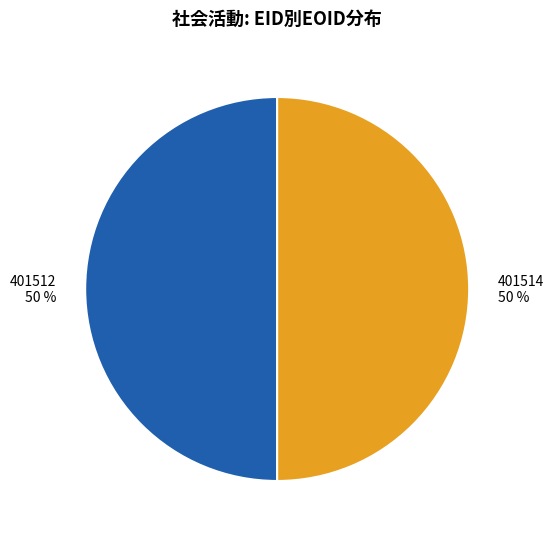

What is the ratio of the value at 401512 to the value at 401514?

1.0